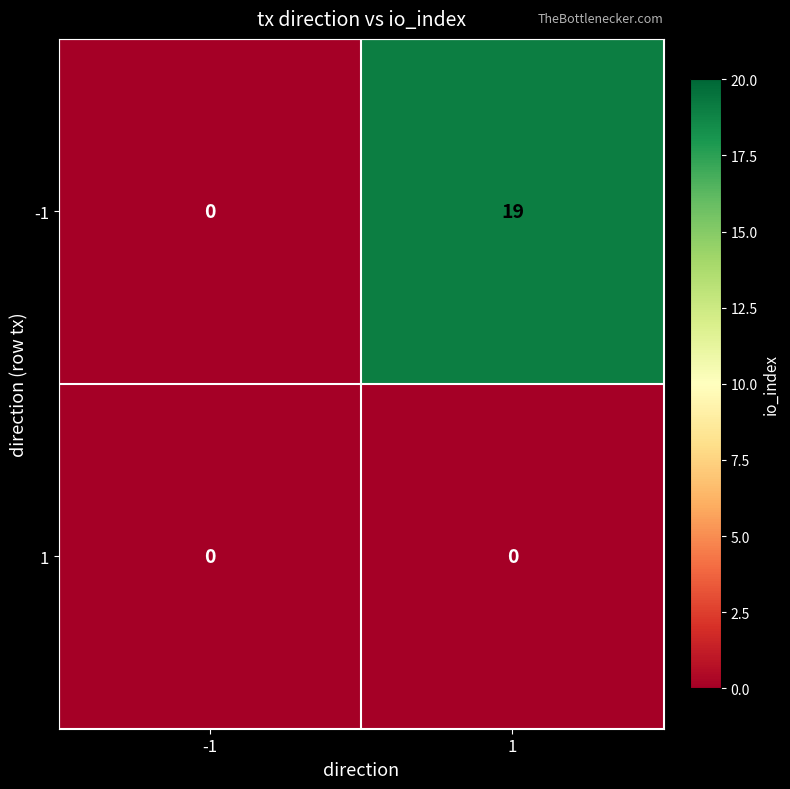

Is the value of 1 at 1 greater than the value of -1 at 1?

No